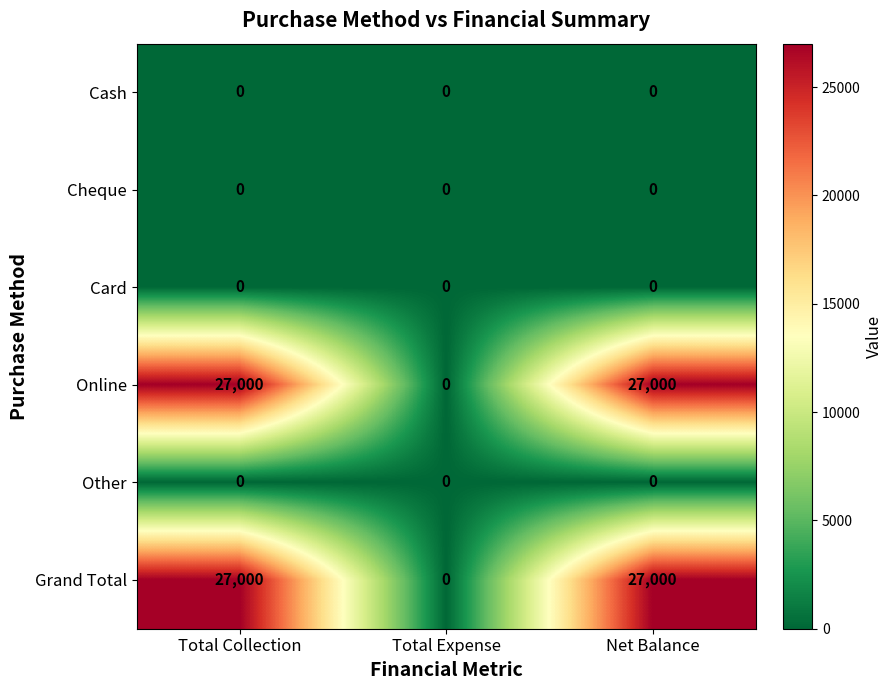

What is the sum of the Grand Total values at Total Collection and Net Balance?

54000